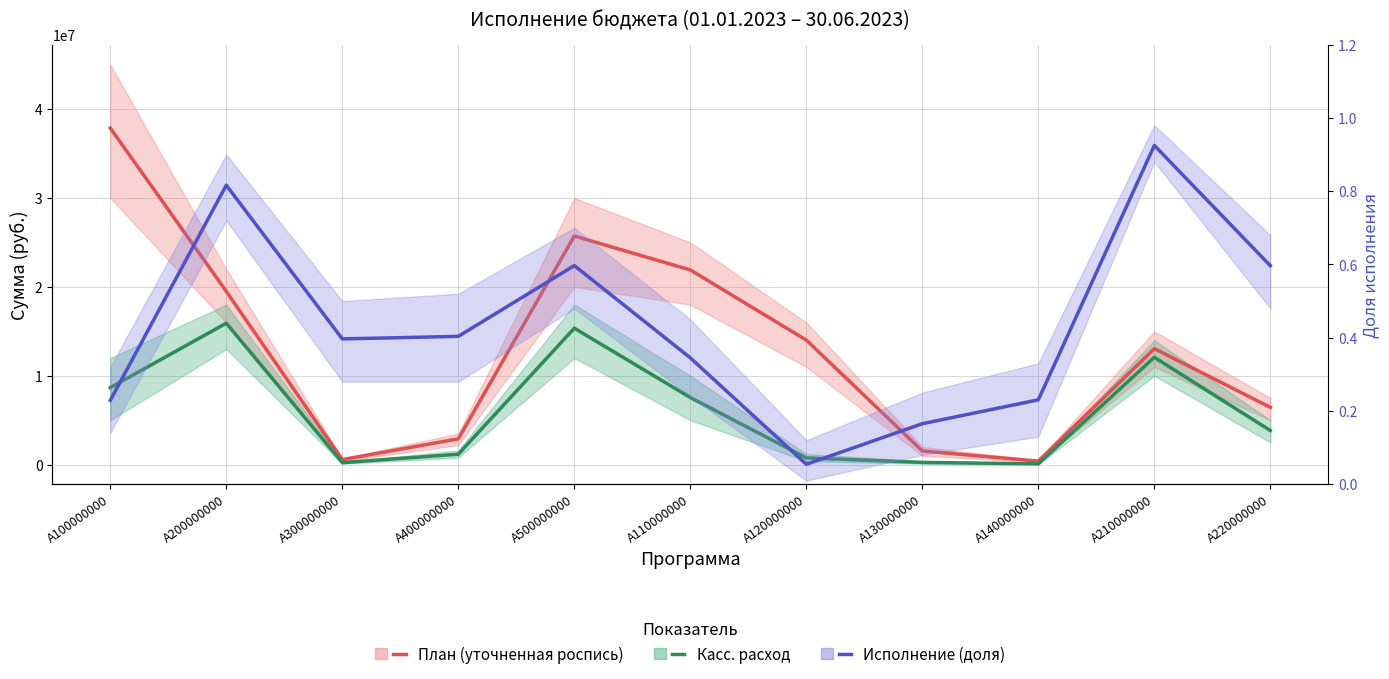

Where is Касс. расход nearest to the value 8002837?

A110000000